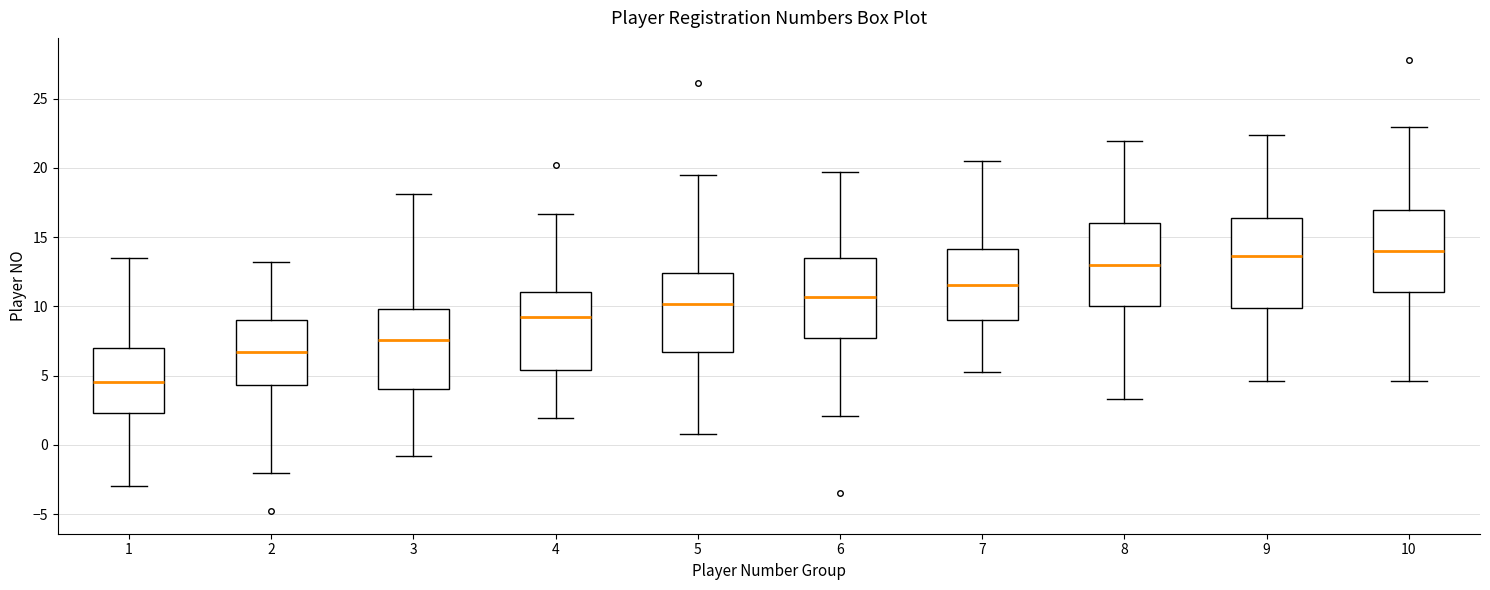

Reading left to right, transcribe this box plot: for each box, give where its median line is, the range the box spans, and where its two whiskers end, as read against the y-axis. The values are not printed on the chart, so give them approximately, as read against the axis.

1: median 4.5, box 2.5 to 7.0, whiskers -3.0 to 13.5
2: median 6.5, box 4.5 to 9.0, whiskers -2.0 to 13.0
3: median 7.5, box 4.0 to 10.0, whiskers -1.0 to 18.0
4: median 9.0, box 5.5 to 11.0, whiskers 2.0 to 16.5
5: median 10.0, box 6.5 to 12.5, whiskers 1.0 to 19.5
6: median 10.5, box 7.5 to 13.5, whiskers 2.0 to 19.5
7: median 11.5, box 9.0 to 14.0, whiskers 5.5 to 20.5
8: median 13.0, box 10.0 to 16.0, whiskers 3.5 to 22.0
9: median 13.5, box 10.0 to 16.5, whiskers 4.5 to 22.5
10: median 14.0, box 11.0 to 17.0, whiskers 4.5 to 23.0